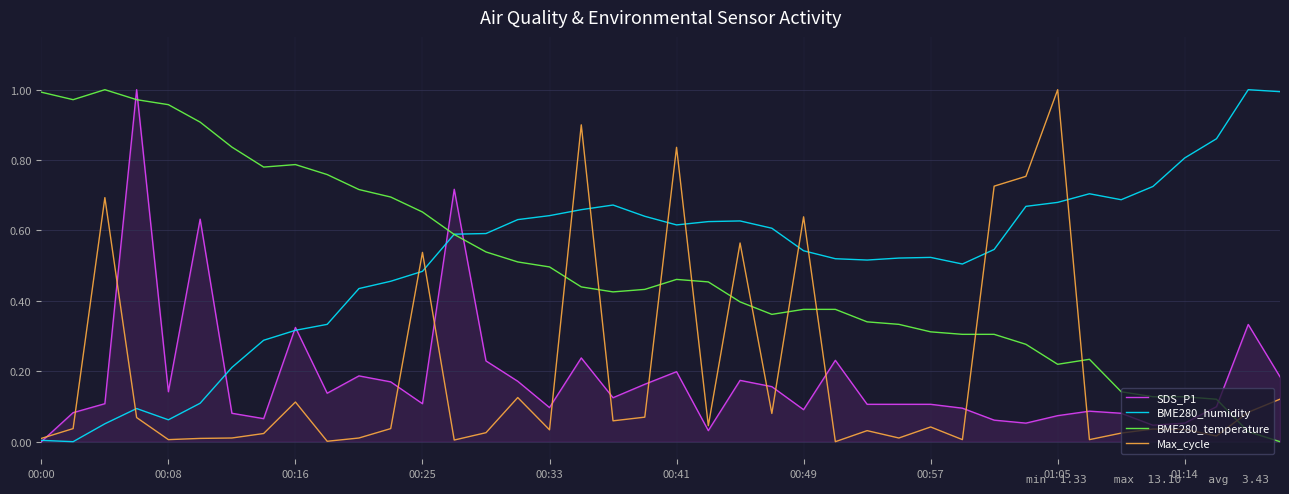

What are all the series names shown in the legend?

SDS_P1, BME280_humidity, BME280_temperature, Max_cycle